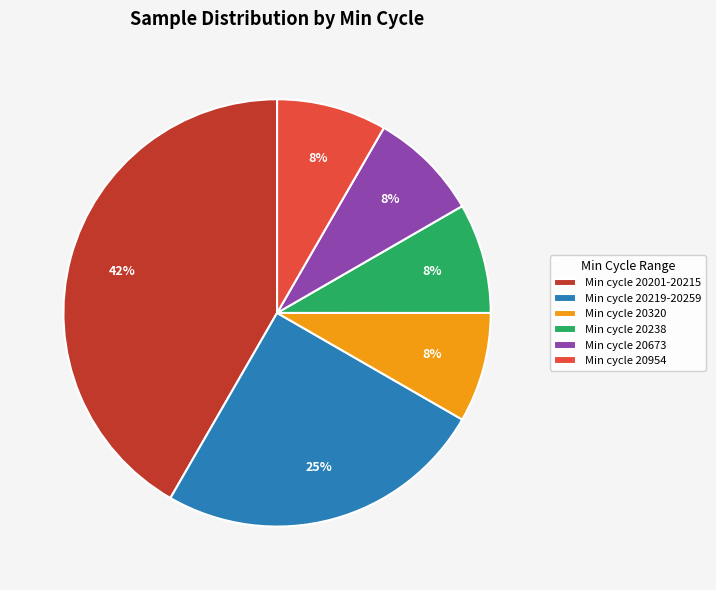

How many slices are in this pie chart?

6